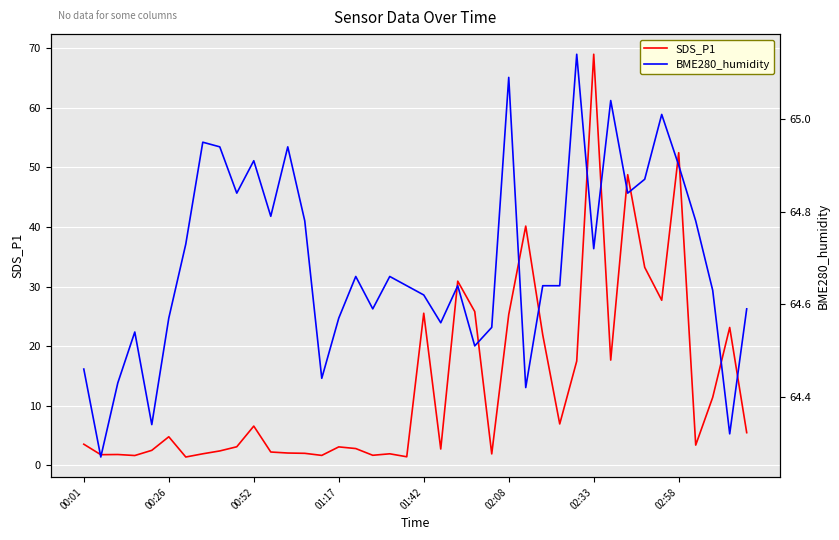

Which series has the largest range (max minus min)?

SDS_P1